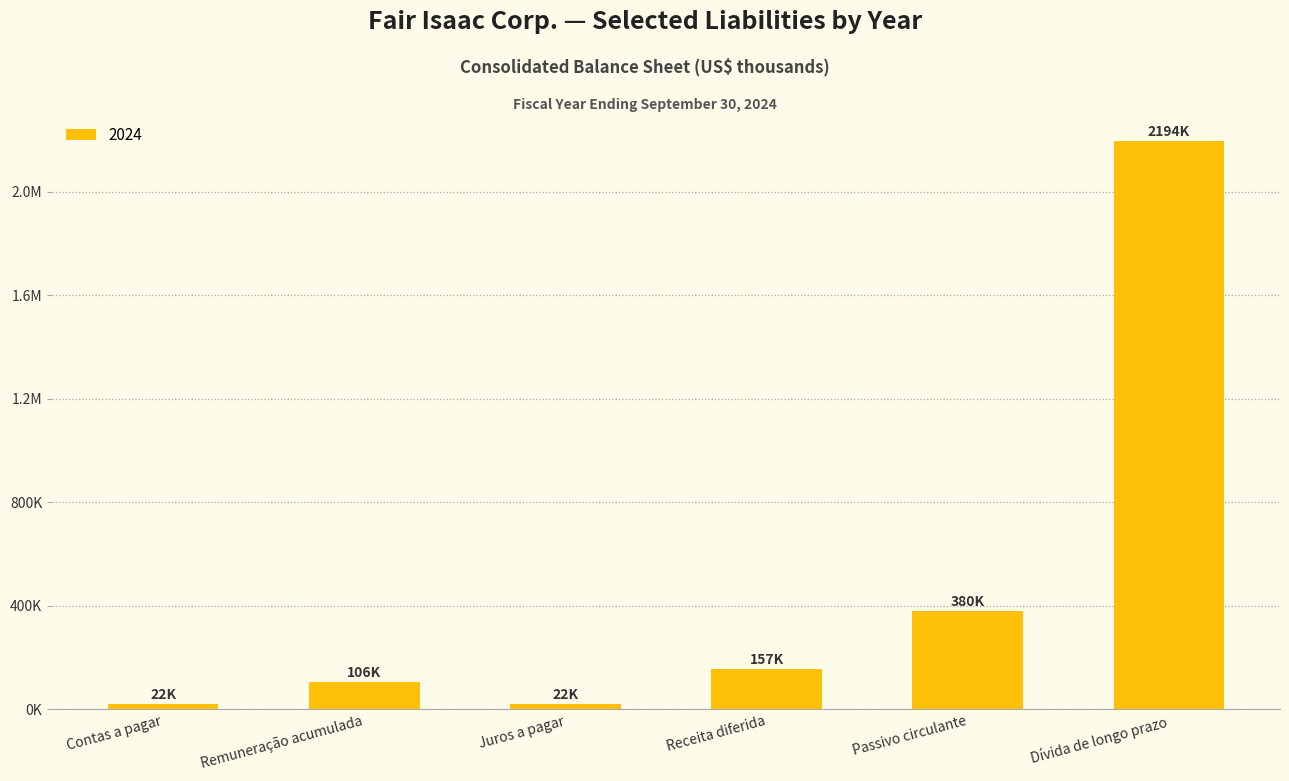

Does the chart contain any negative values?

No